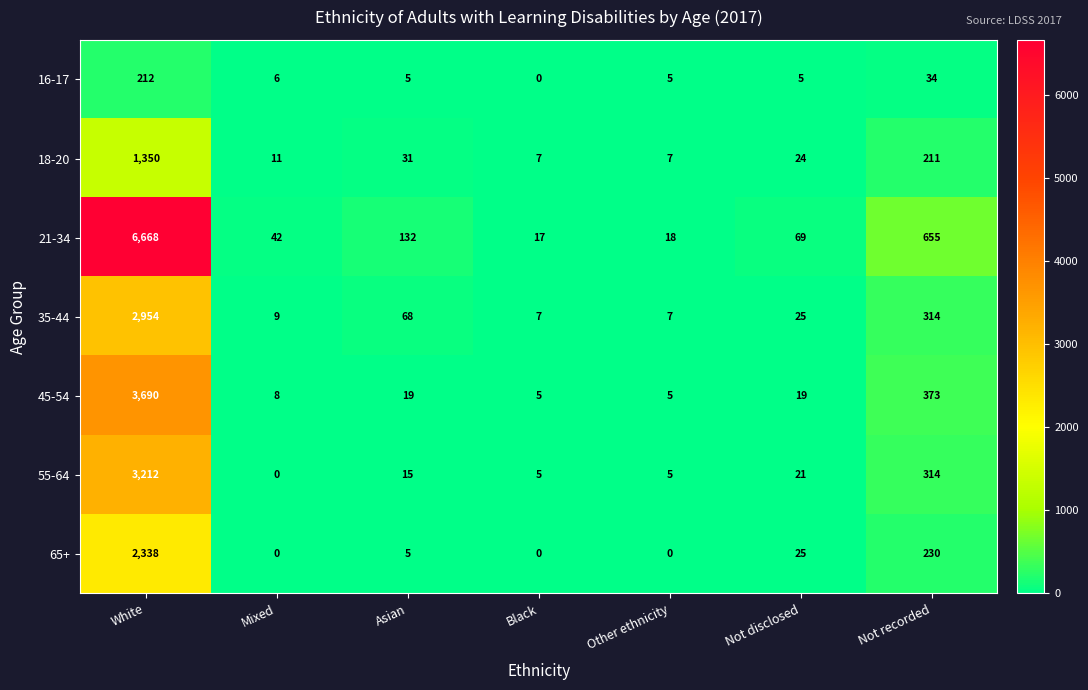

What value does the 18-20 series have at Mixed, to the nearest 10?

10